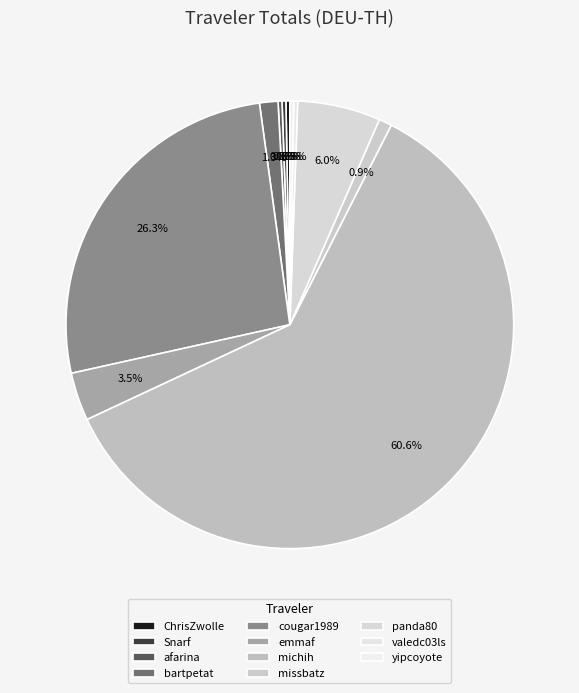

Count the number of slices in the pie.

11